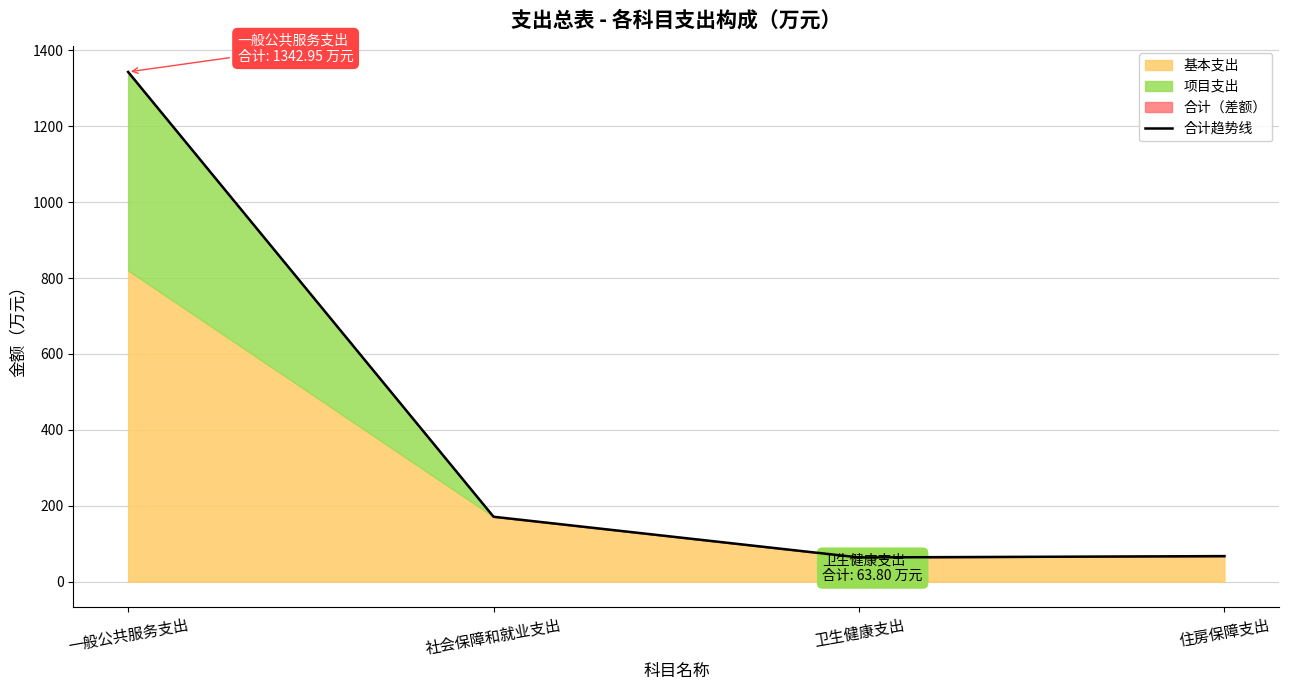

Reading left to right, transcribe all the data shown in this chart.

1342.9	171.0	63.8	67.3